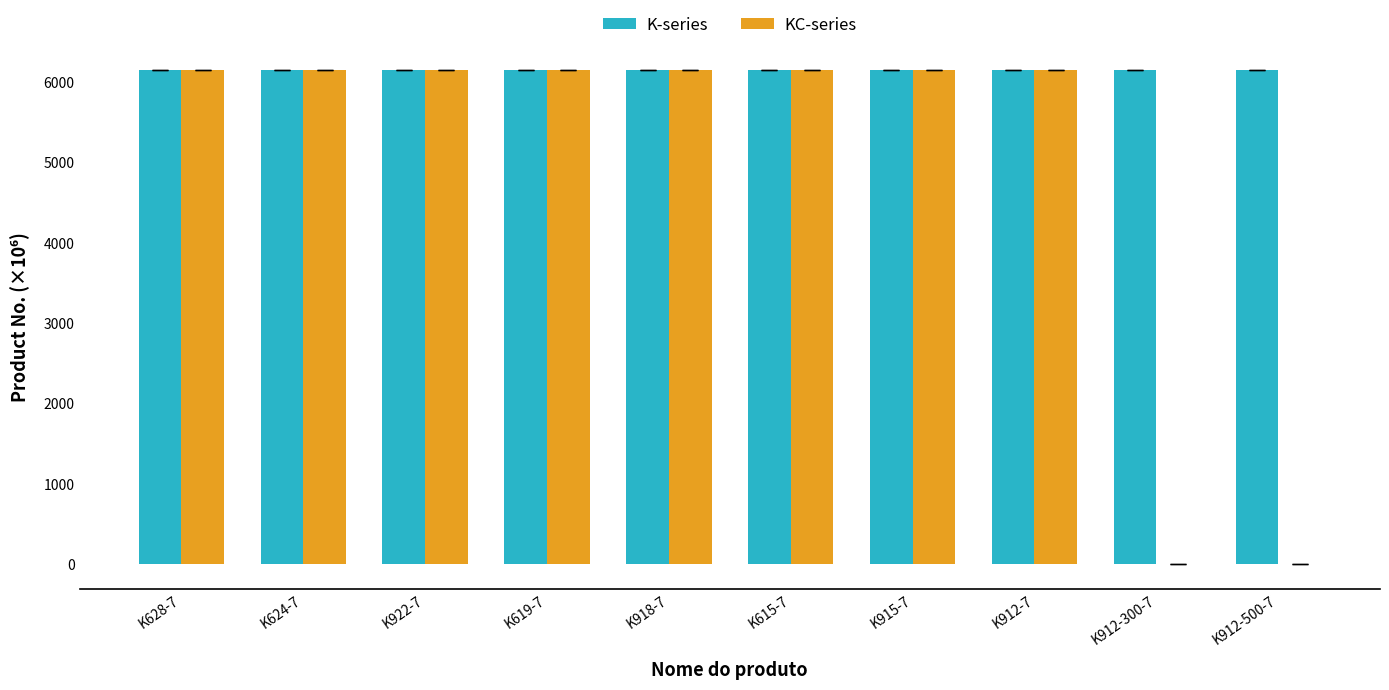

What is the highest value of the K-series series?

6151.7